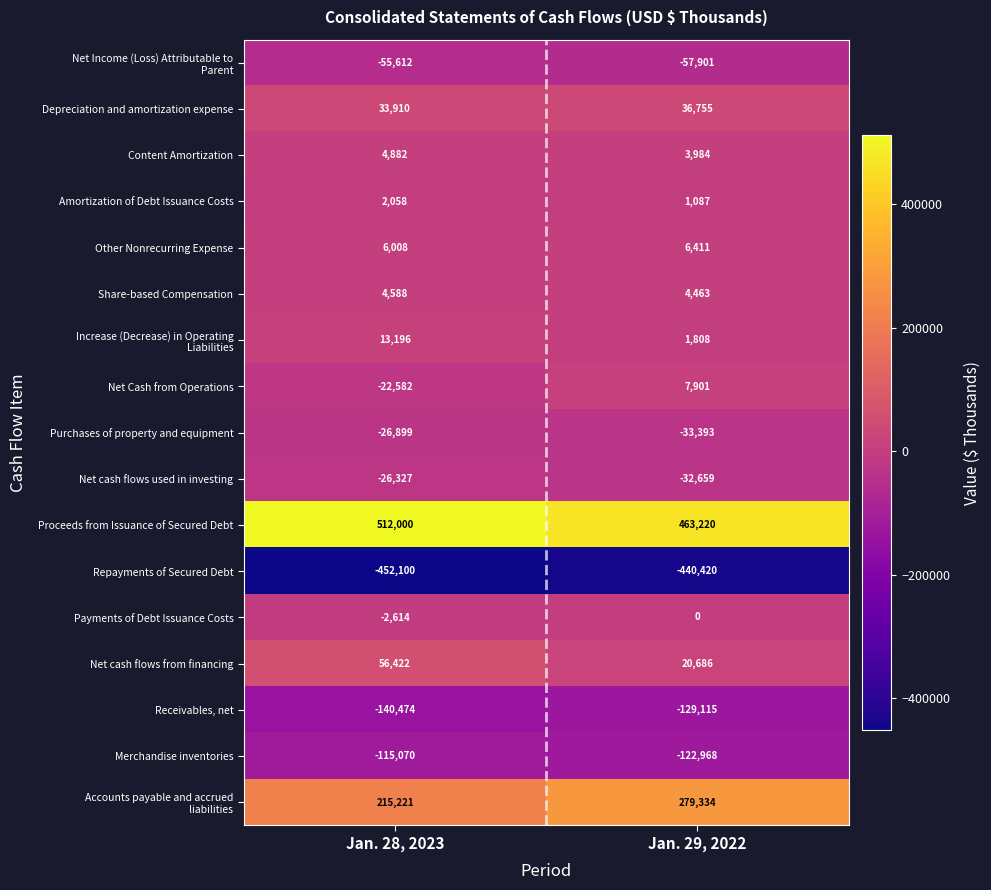

What is the sum of all Repayments of Secured Debt values?

-892520